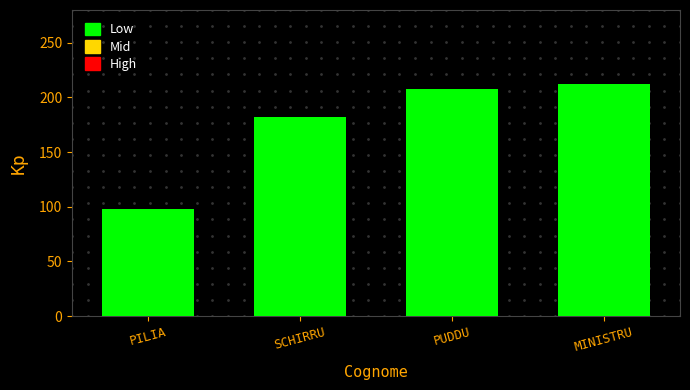

What is the difference between the second highest and minimum values?

110